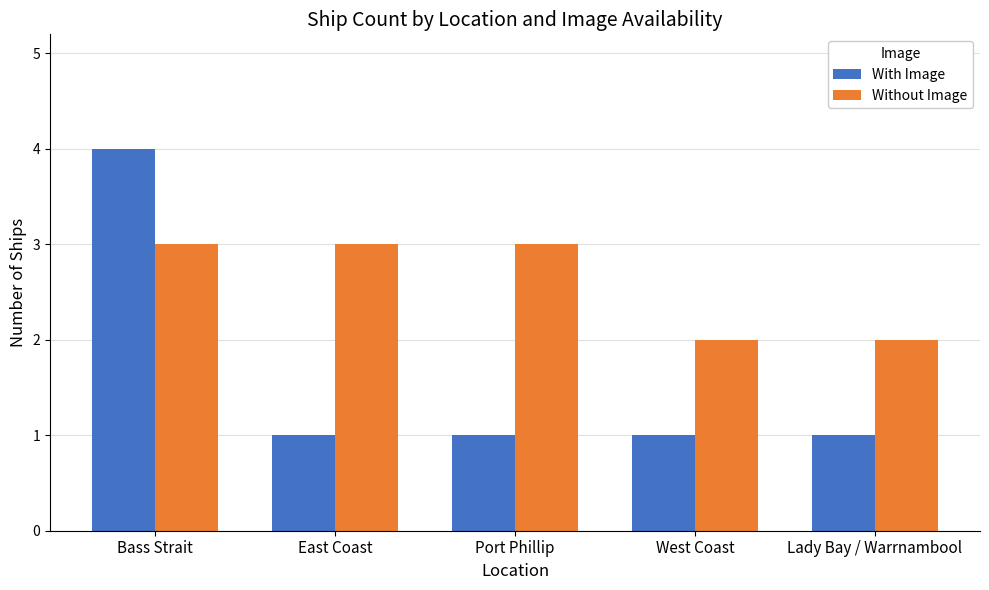

List the series in order of their peak value, lowest first.

Without Image, With Image